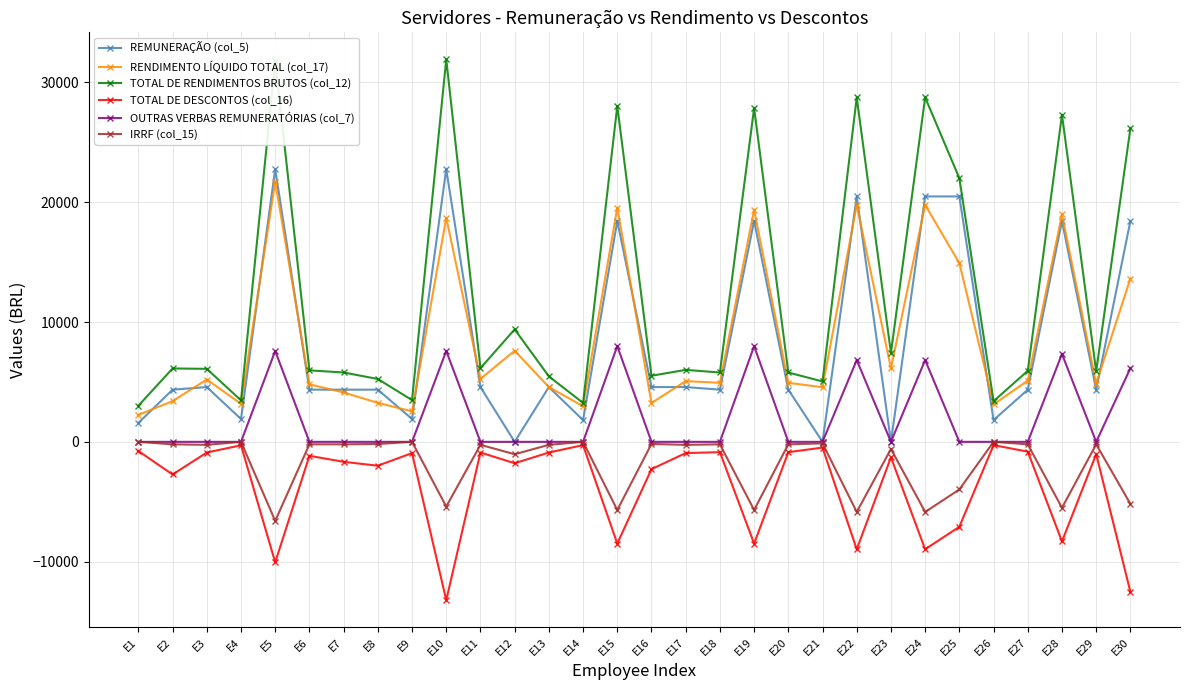

Which series has the widest spread of values?

TOTAL DE RENDIMENTOS BRUTOS (col_12)